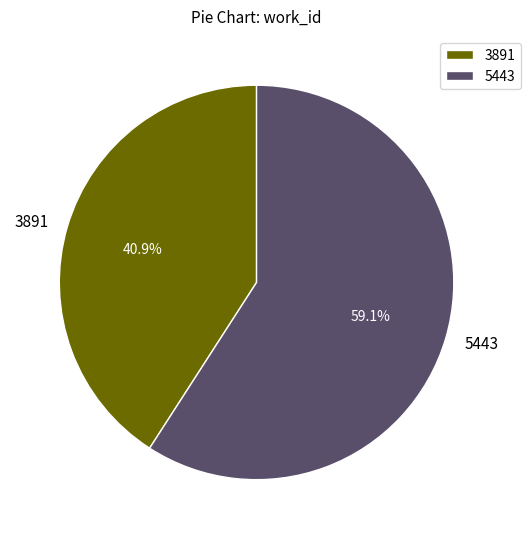

What is the smallest slice in the pie chart?

3891